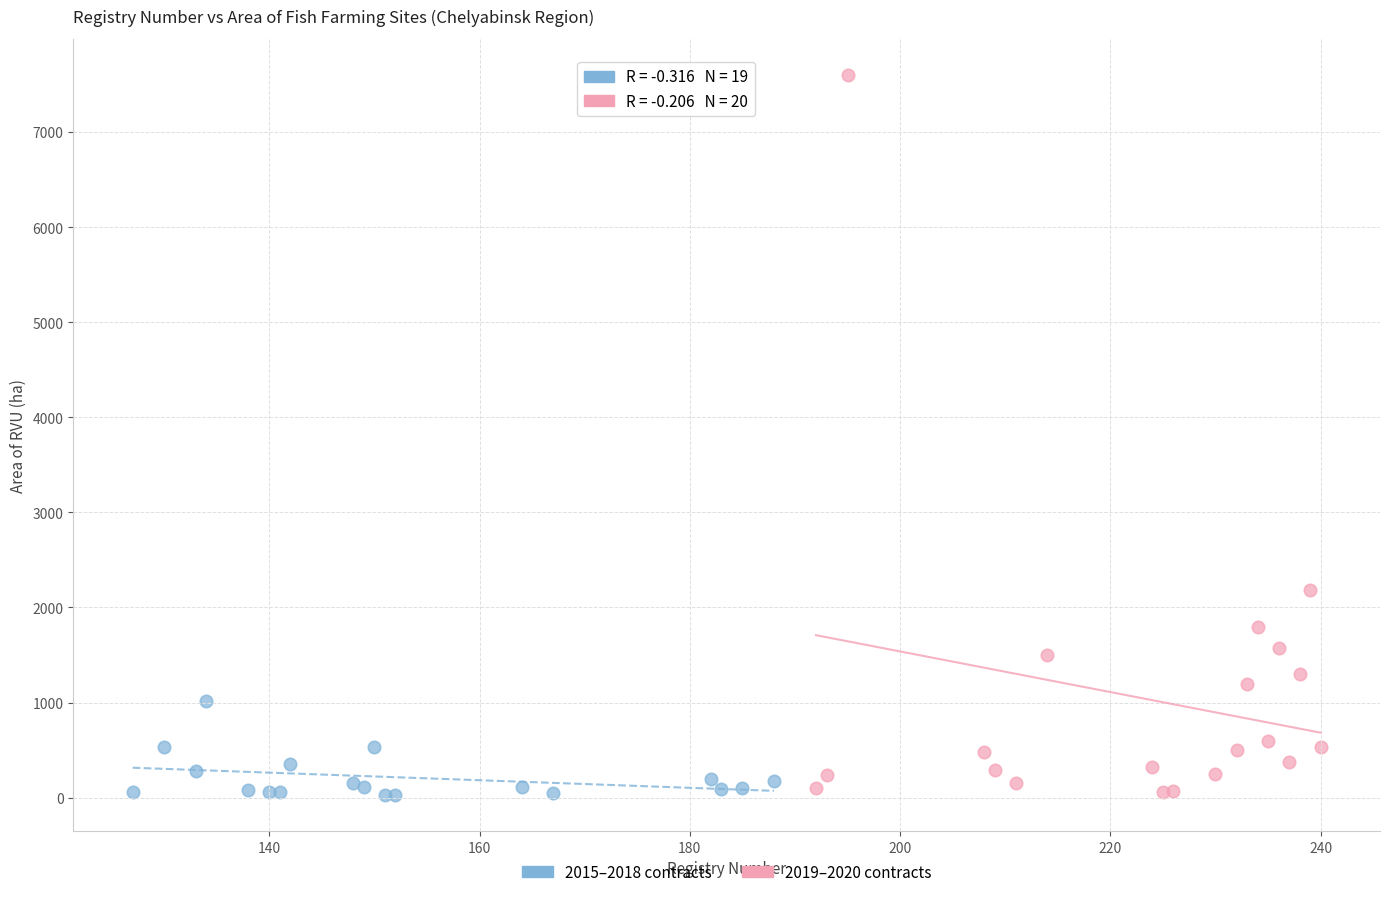

Which series contains the highest Y value?

2019–2020 contracts